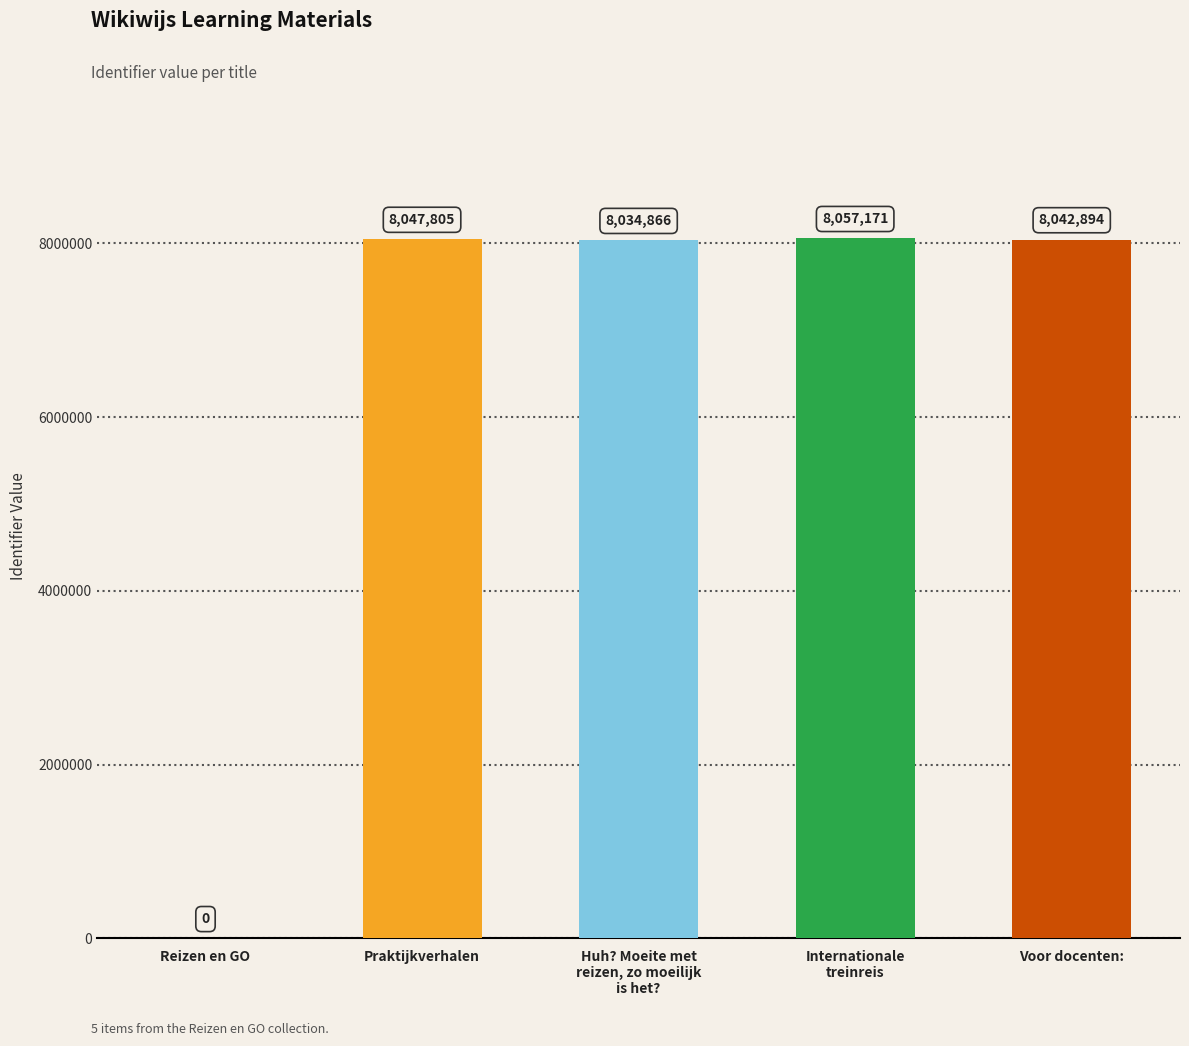

Read the value at Huh? Moeite met
reizen, zo moeilijk
is het?.

8034866